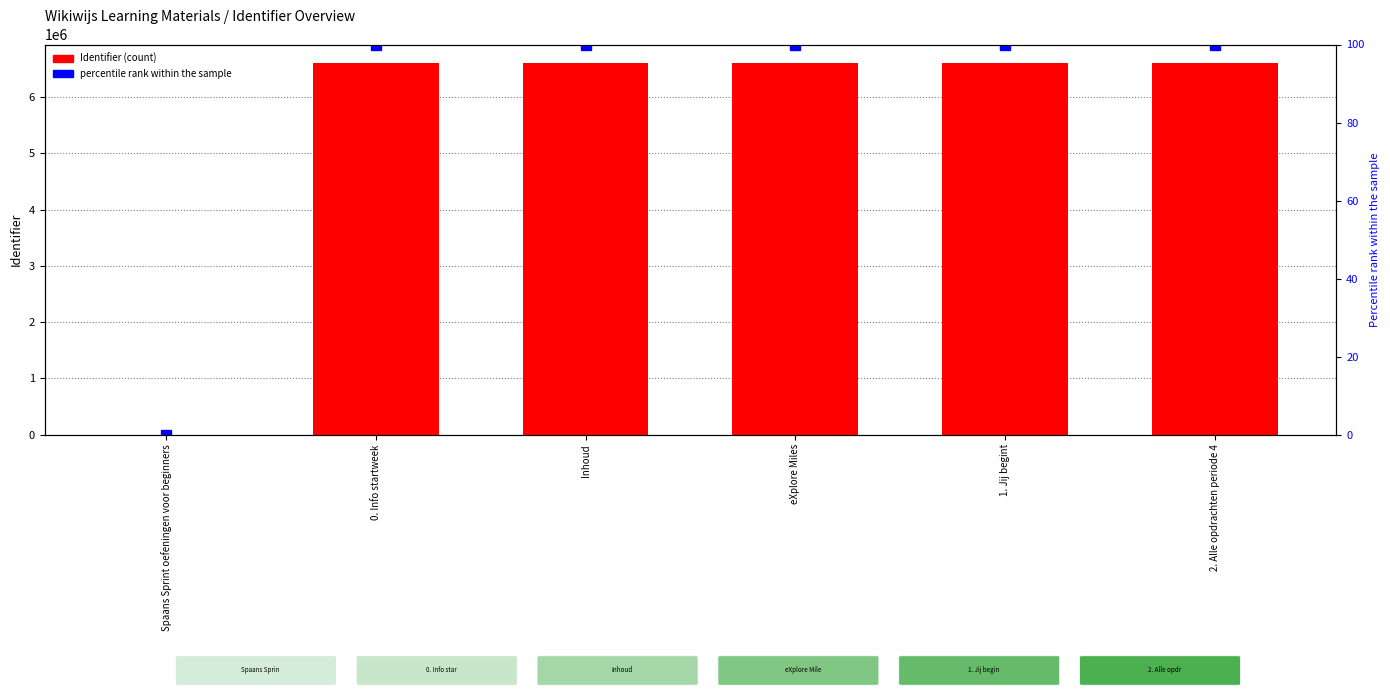

Is it true that Identifier (count) equals 10158876.4 at eXplore Miles?

False